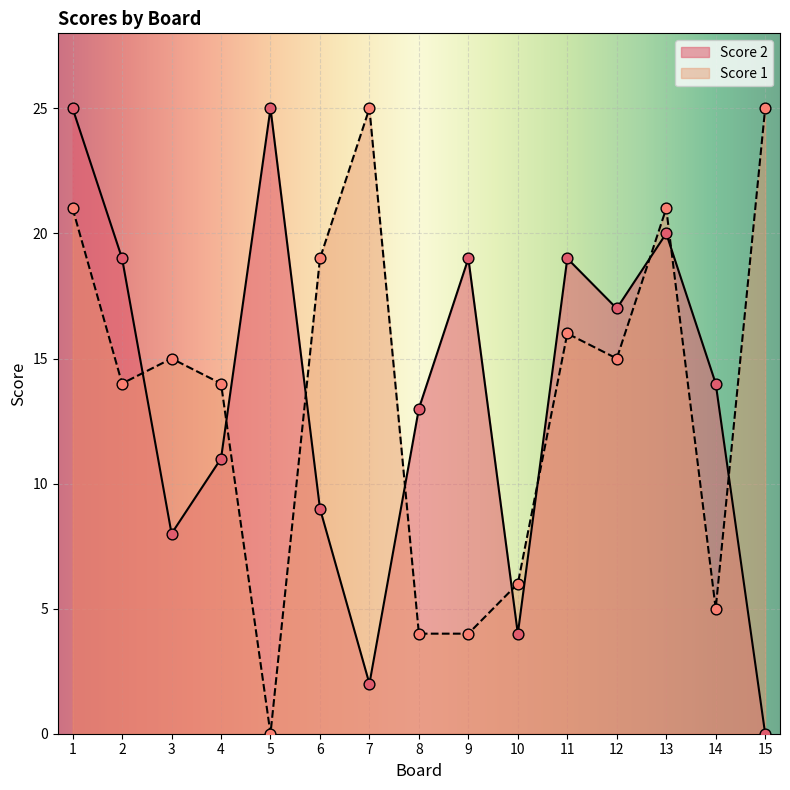

Which series contains the highest Y value?

Score 2